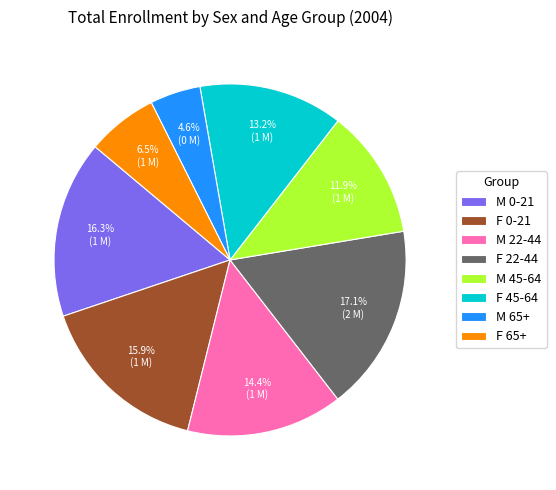

Count the number of slices in the pie.

8